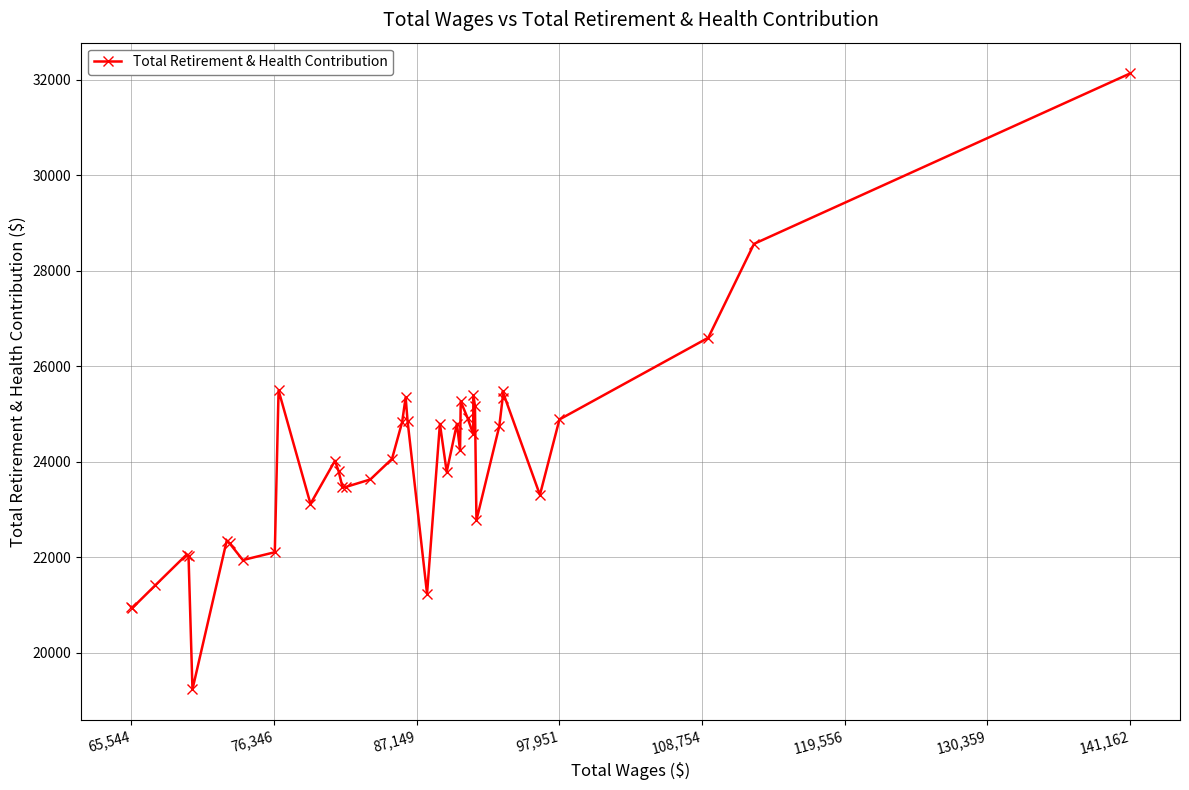

How many data points does each series have?

40